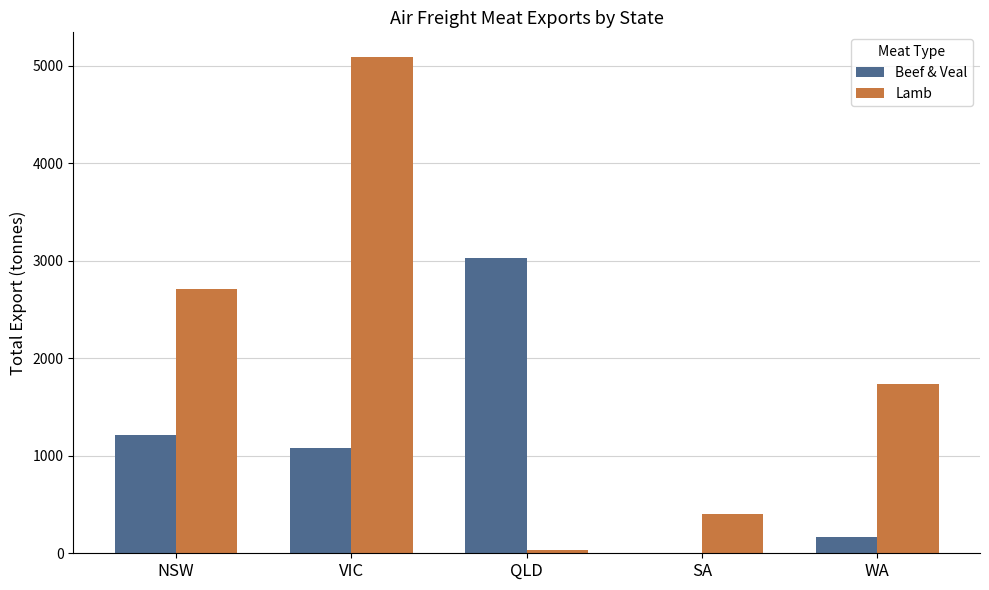

Where is Beef & Veal nearest to the value 1516?

NSW